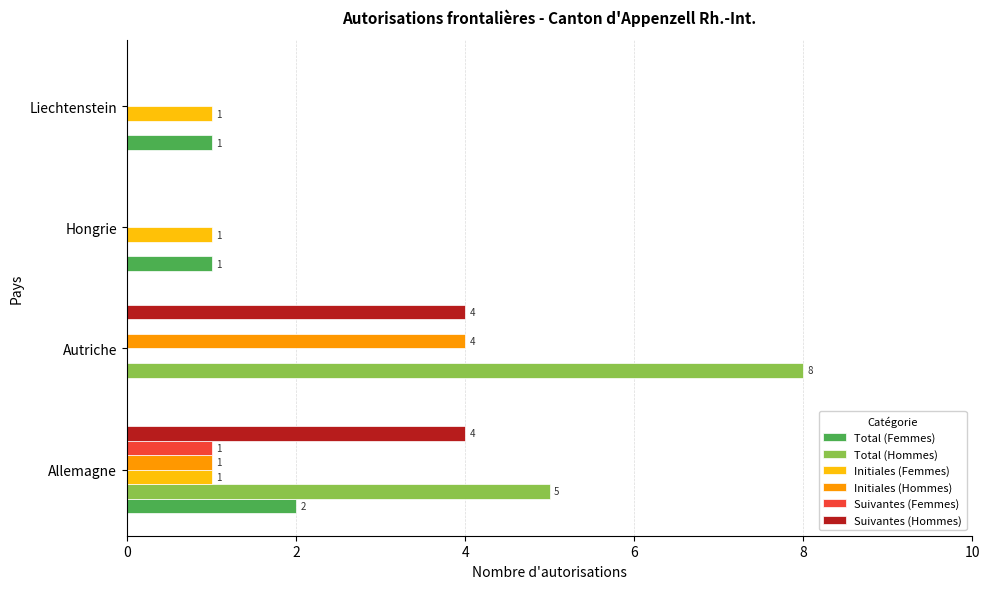

Count the number of categories in the chart.

4